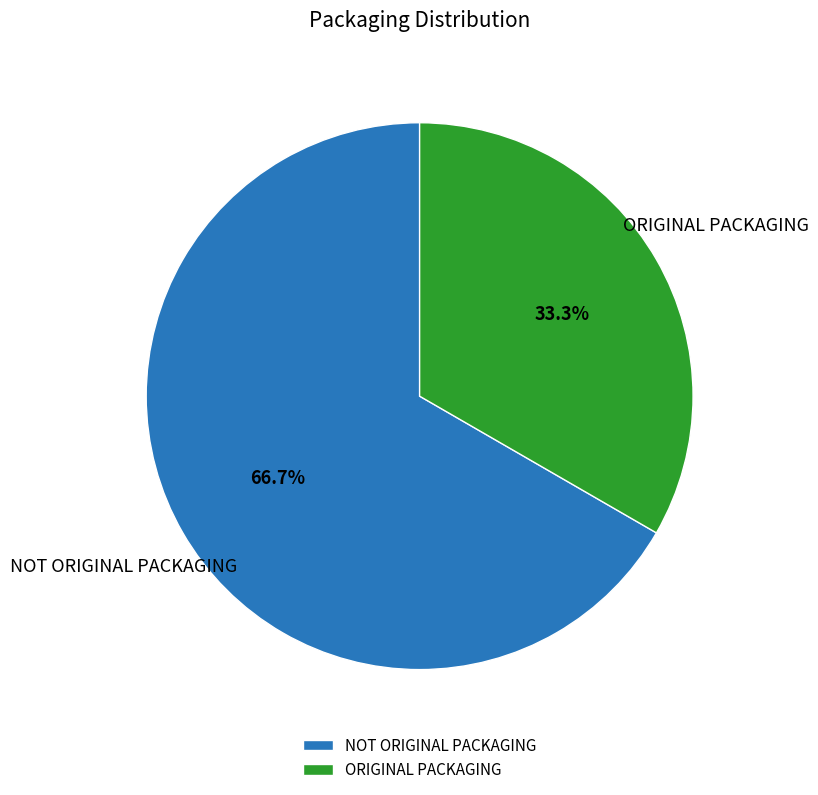

What is the largest slice in the pie chart?

NOT ORIGINAL PACKAGING